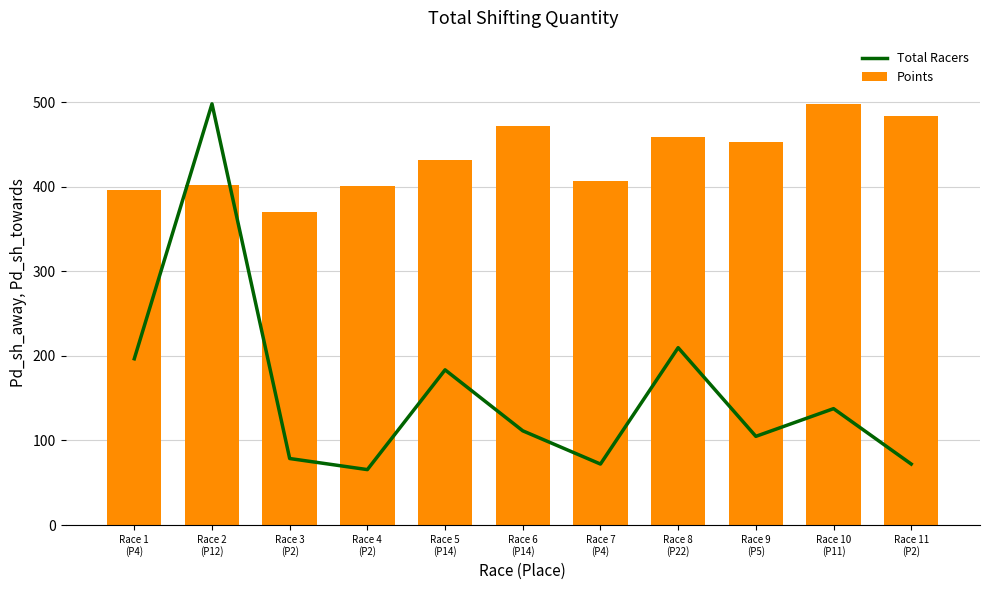

Reading left to right, extract all data points from this chart.

Total Racers: Race 1
(P4)=196.7	Race 2
(P12)=498.2	Race 3
(P2)=78.7	Race 4
(P2)=65.6	Race 5
(P14)=183.6	Race 6
(P14)=111.4	Race 7
(P4)=72.1	Race 8
(P22)=209.8	Race 9
(P5)=104.9	Race 10
(P11)=137.7	Race 11
(P2)=72.1
Points: Race 1
(P4)=396.0	Race 2
(P12)=402.0	Race 3
(P2)=370.4	Race 4
(P2)=401.3	Race 5
(P14)=431.8	Race 6
(P14)=471.4	Race 7
(P4)=407.2	Race 8
(P22)=458.5	Race 9
(P5)=453.3	Race 10
(P11)=498.2	Race 11
(P2)=484.0